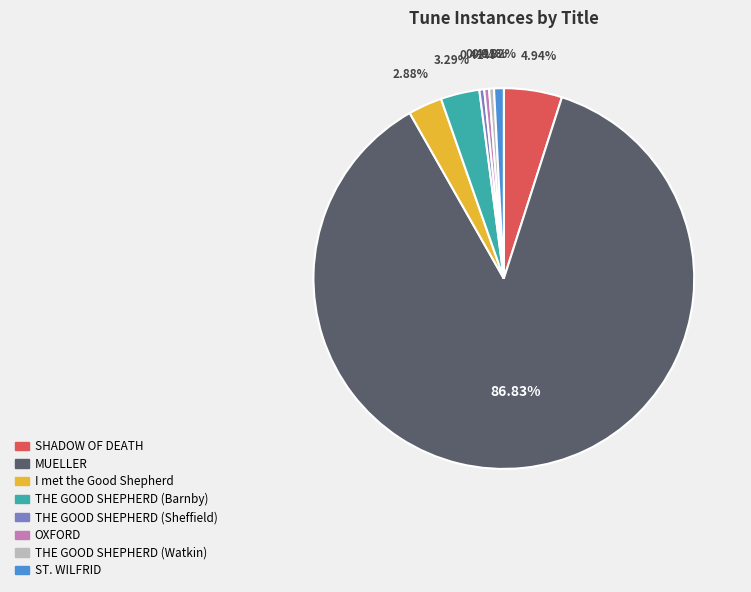

Approximately how many times larger is the value at MUELLER compared to THE GOOD SHEPHERD (Sheffield)?

211.0